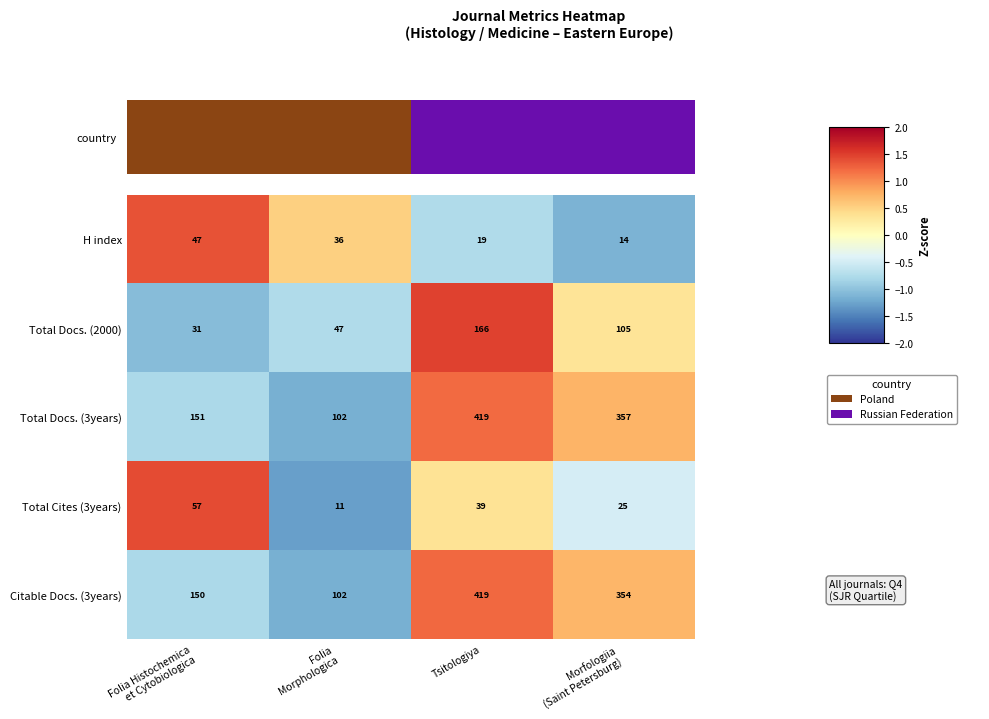

Where does the Total Docs. (3years) series first go above 357?

Tsitologiya